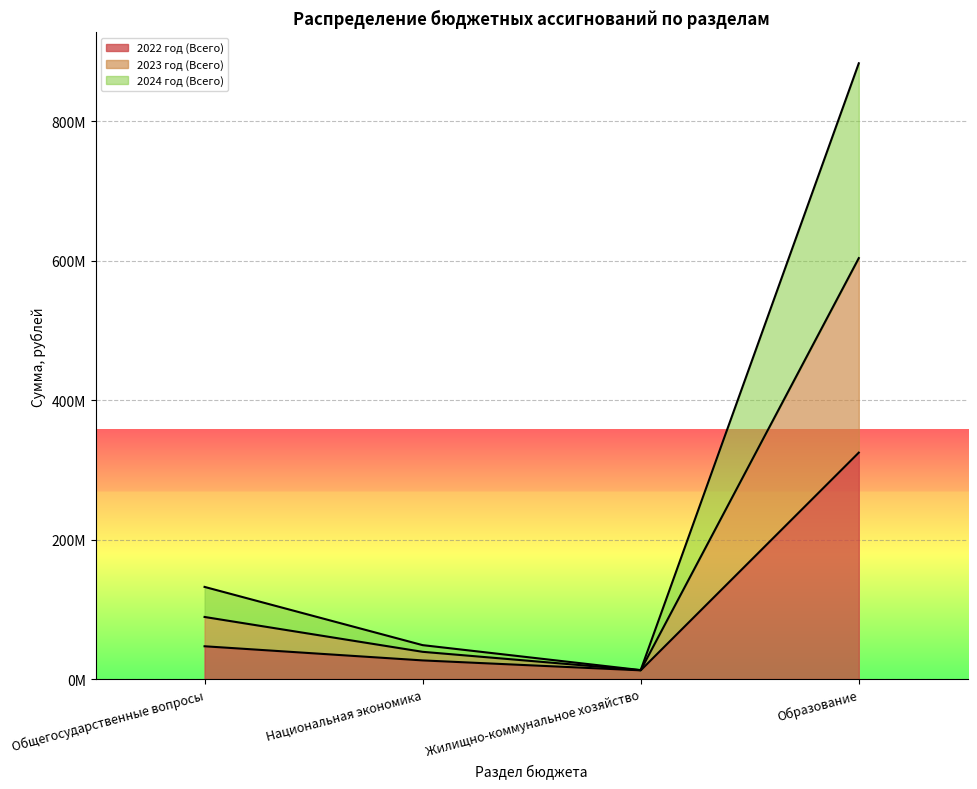

What is the difference between the highest and lowest values at Жилищно-коммунальное хозяйство?

362188.9